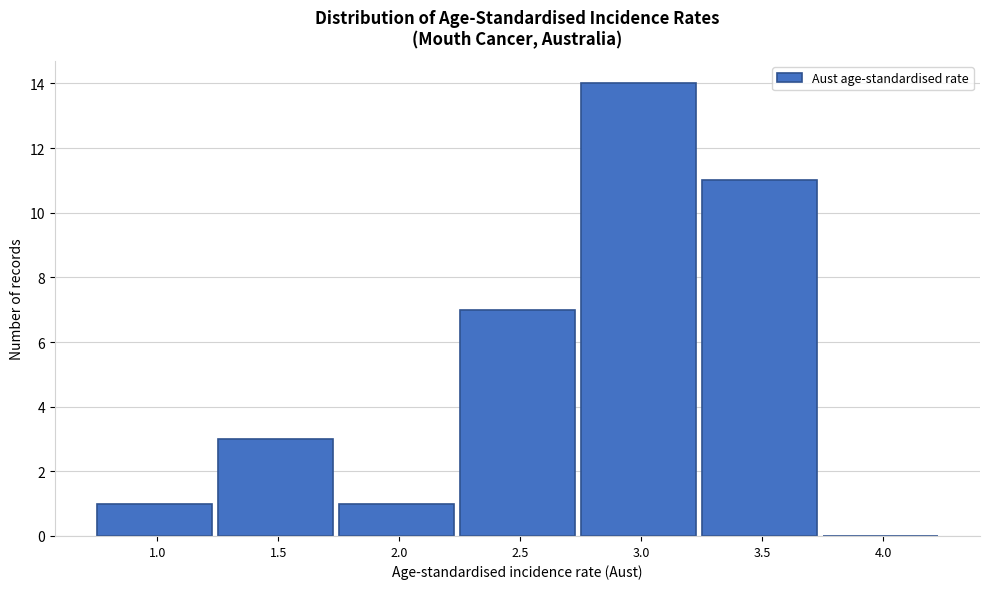

Reading left to right, what are all the values shown in this chart?

1.0=1	1.5=3	2.0=1	2.5=7	3.0=14	3.5=11	4.0=0